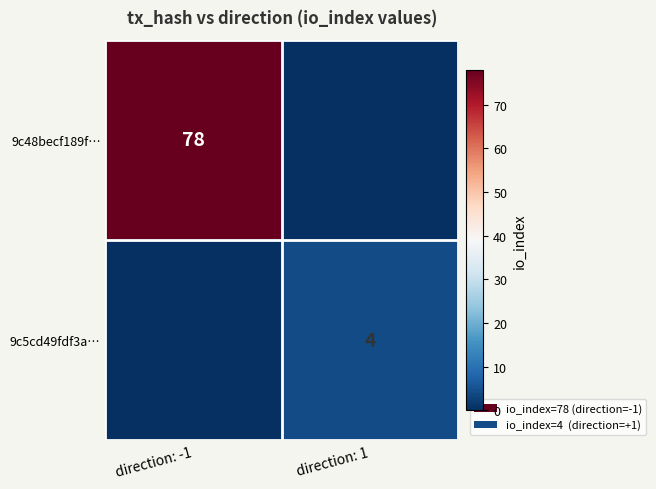

The value of 9c5cd49fdf3a… at direction: 1 is 7. True or false?

False